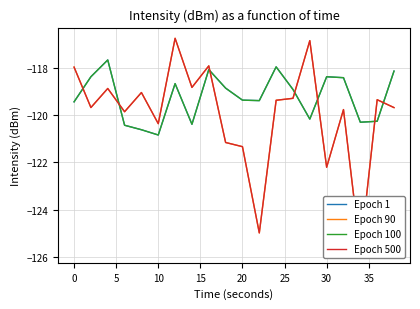

Is this an area chart (filled region under the line)?

No